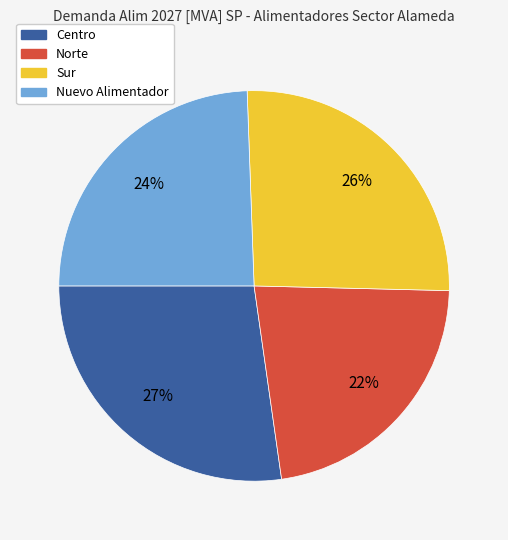

How many slices are in this pie chart?

4